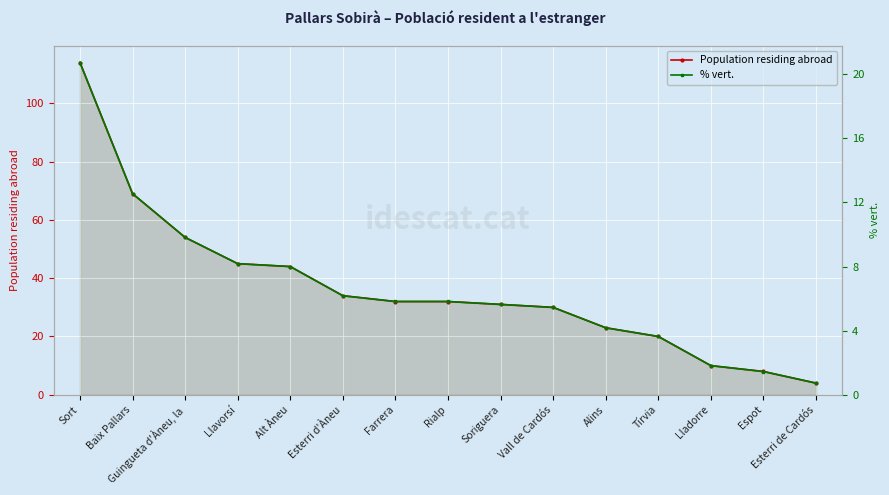

How many lines are shown in the chart?

2